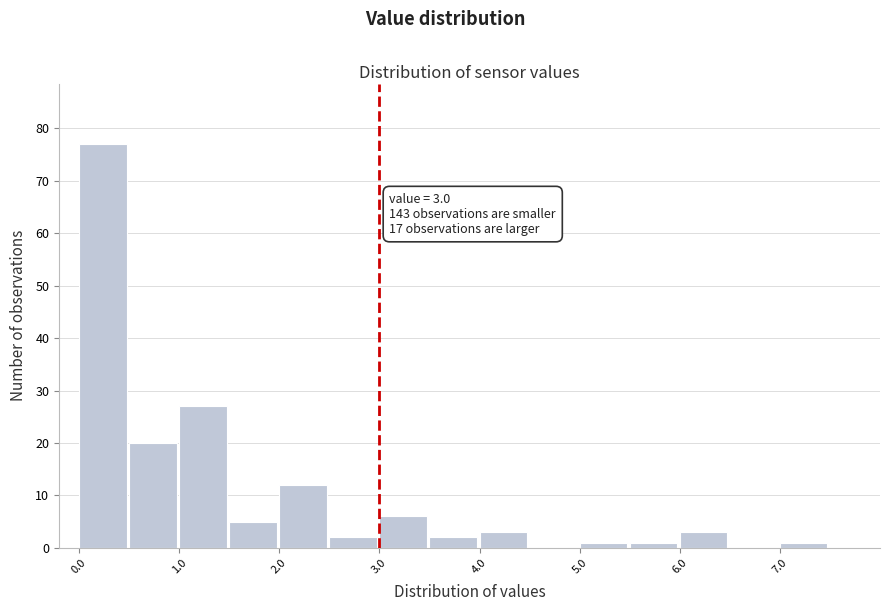

Over which range of the x-axis is the bar tallest?

0.0 to 0.5